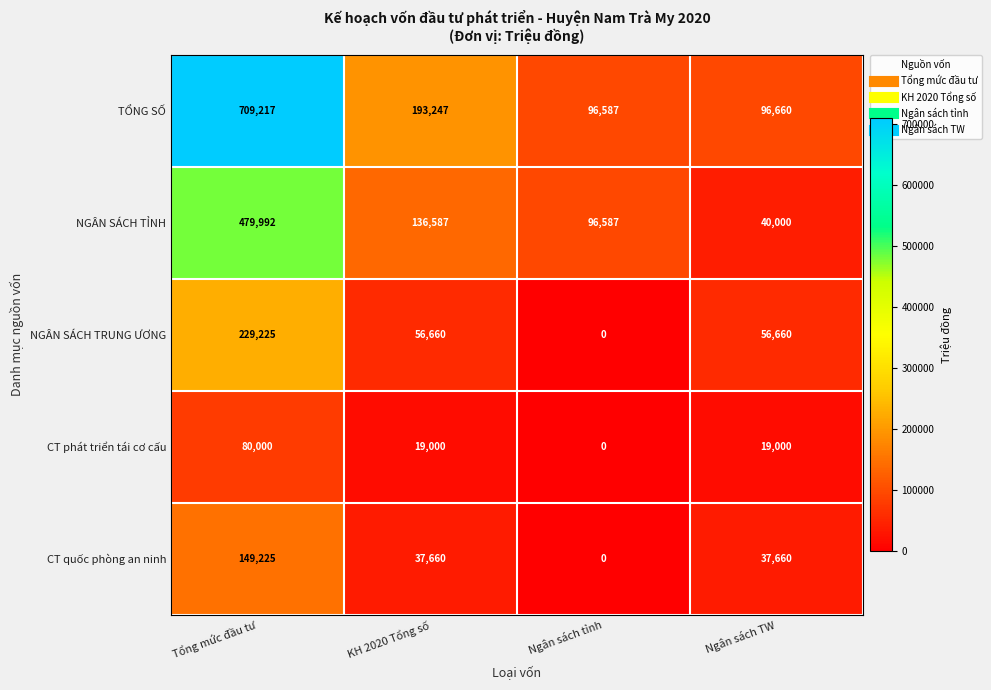

The TỔNG SỐ series shows 48559 at Ngân sách tỉnh. True or false?

False